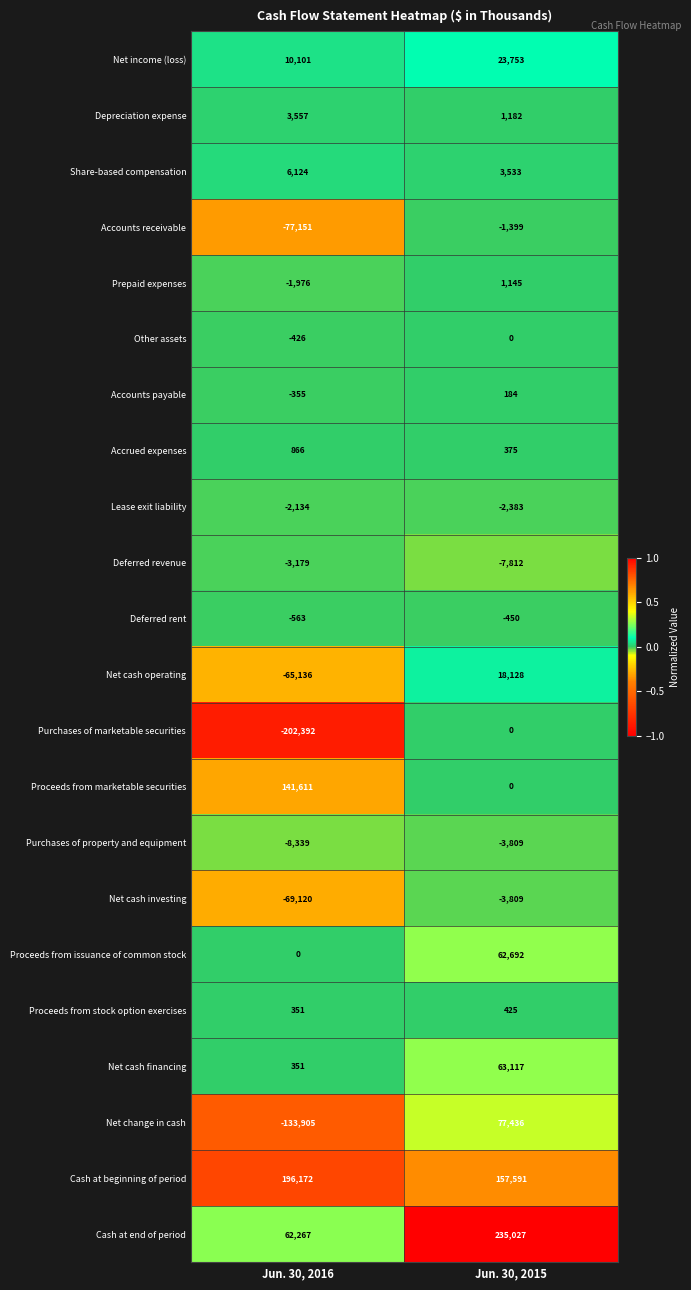

List the labels in order of Share-based compensation value, largest first.

Jun. 30, 2016, Jun. 30, 2015